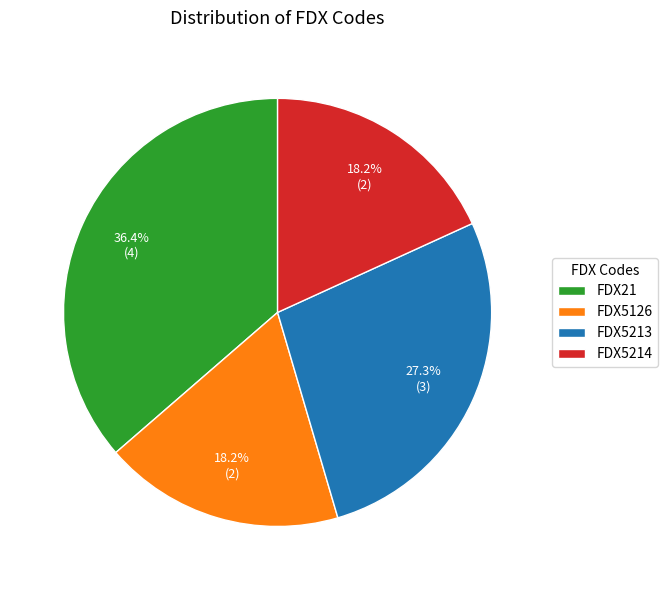

True or false: FDX5126 accounts for 9% of the total.

False